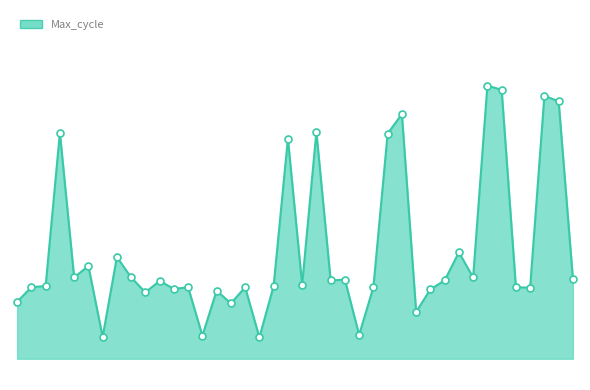

Is this an area chart (filled region under the line)?

Yes